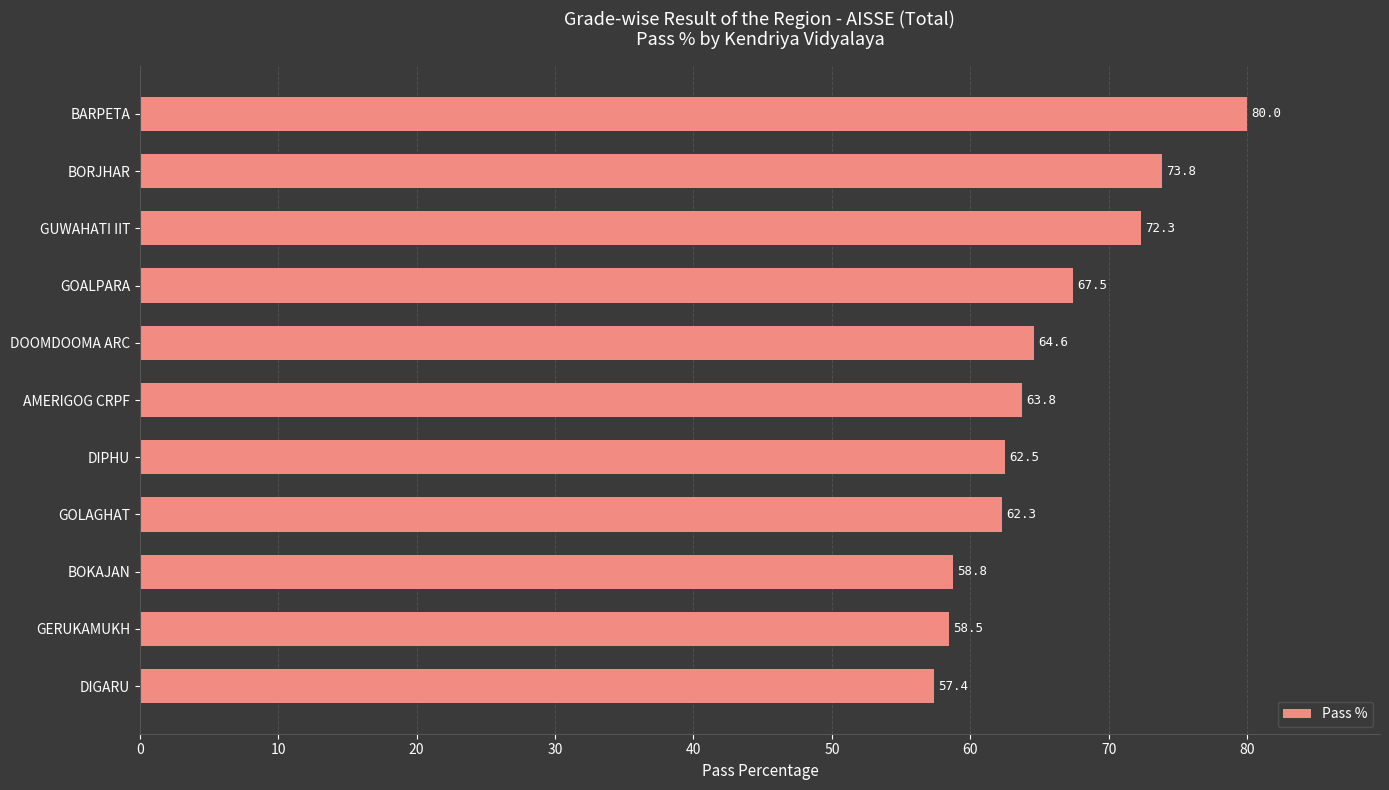

What is the label of the 6th bar from the top?

AMERIGOG CRPF